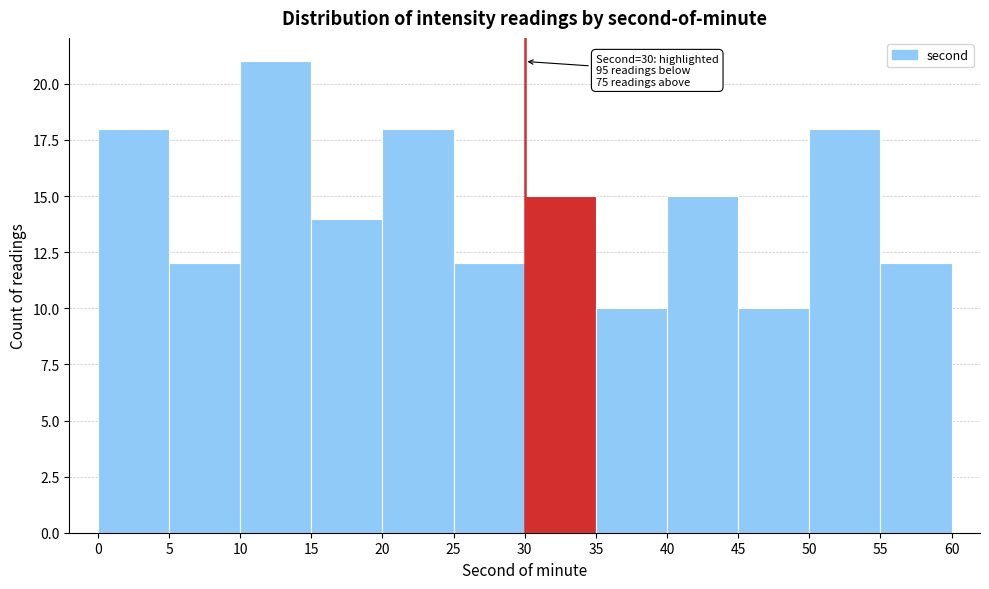

Which range on the x-axis has the tallest bar?

10 to 15